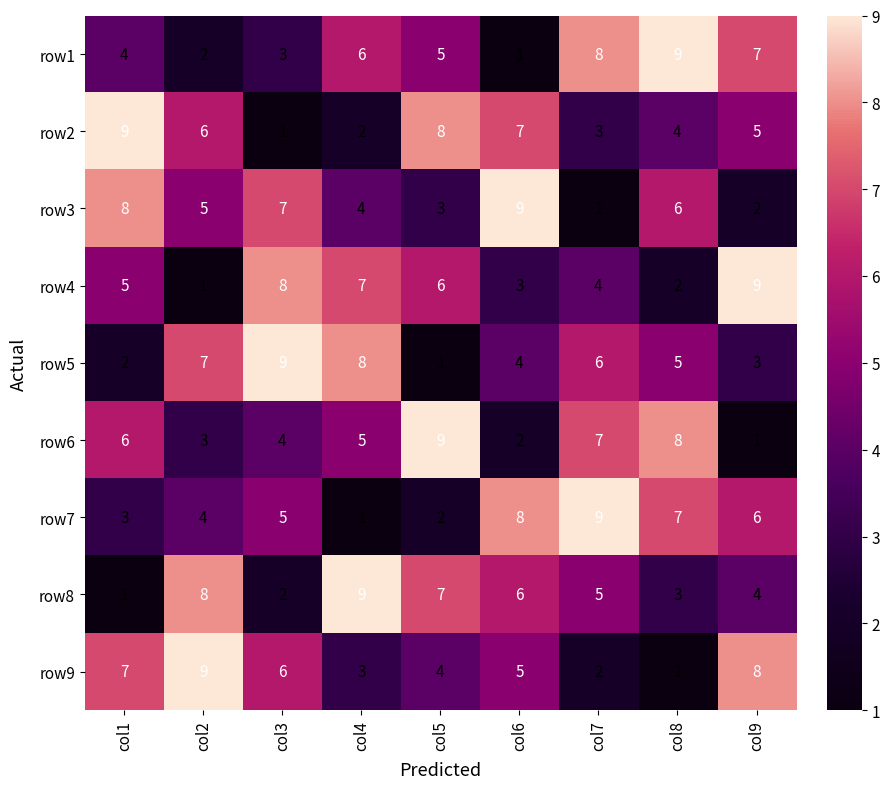

The row9 series shows 0 at col7. True or false?

False